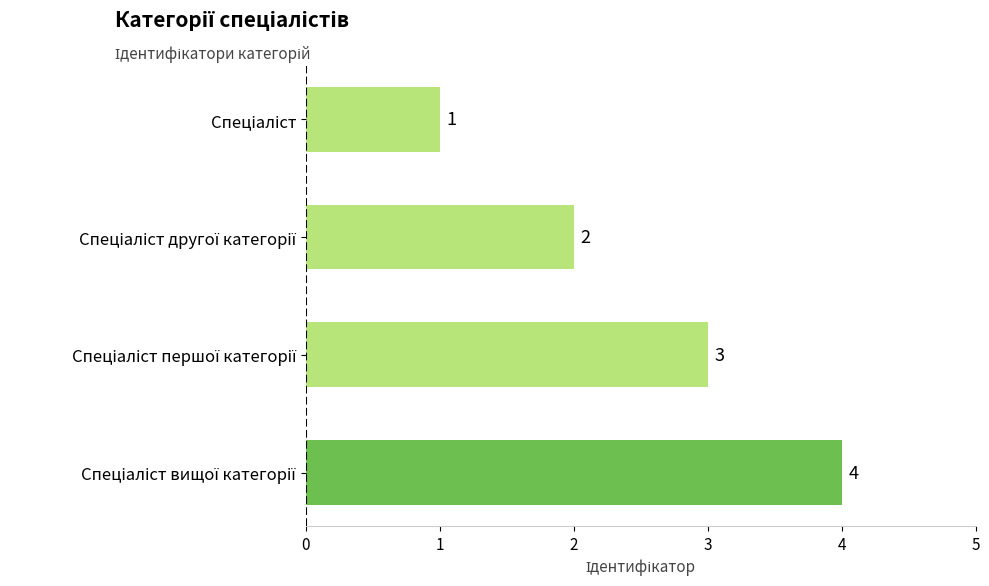

How many values are between 2 and 4?

3